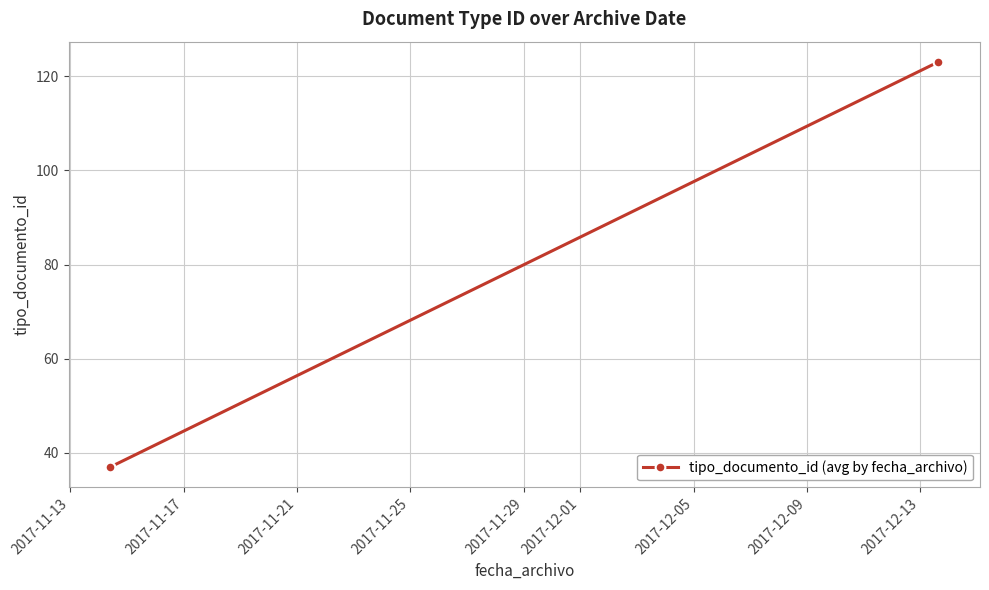

What is the greatest value displayed?

123